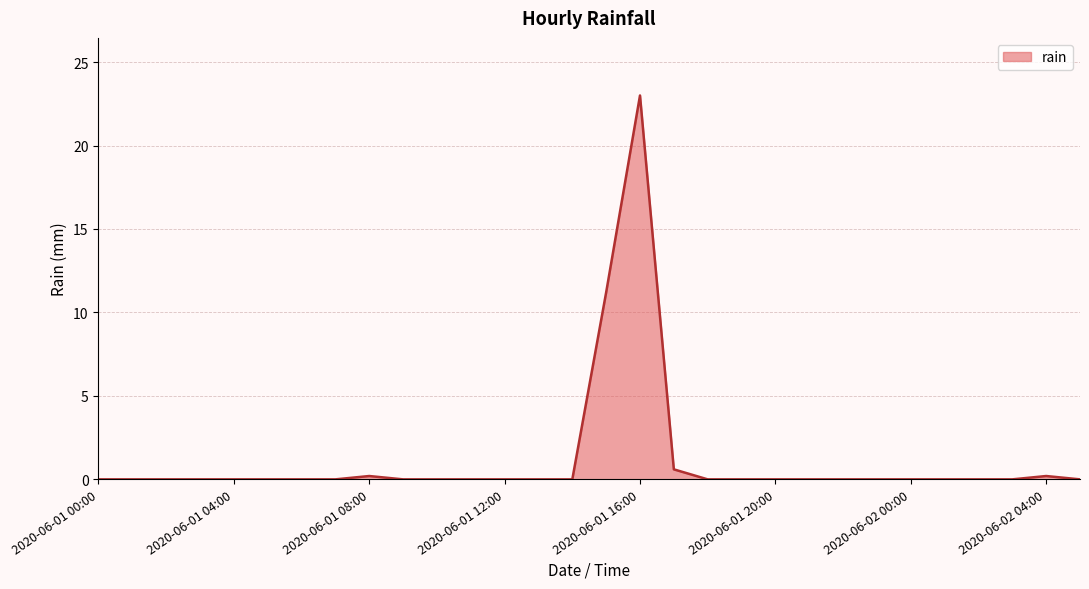

How many categories are shown in the chart?

30